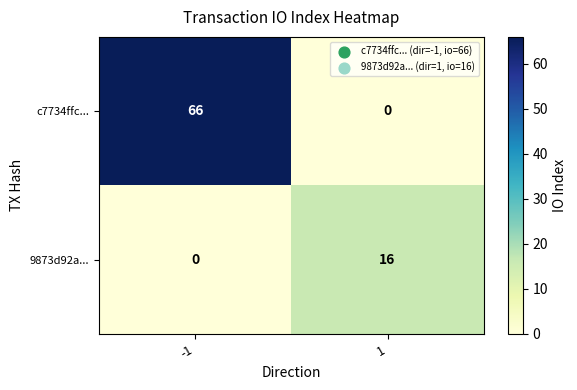

The c7734ffc... series shows 66 at -1. True or false?

True